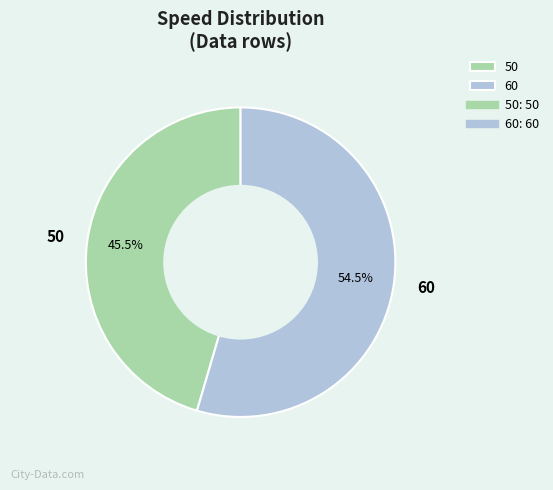

How many slices are in this pie chart?

2